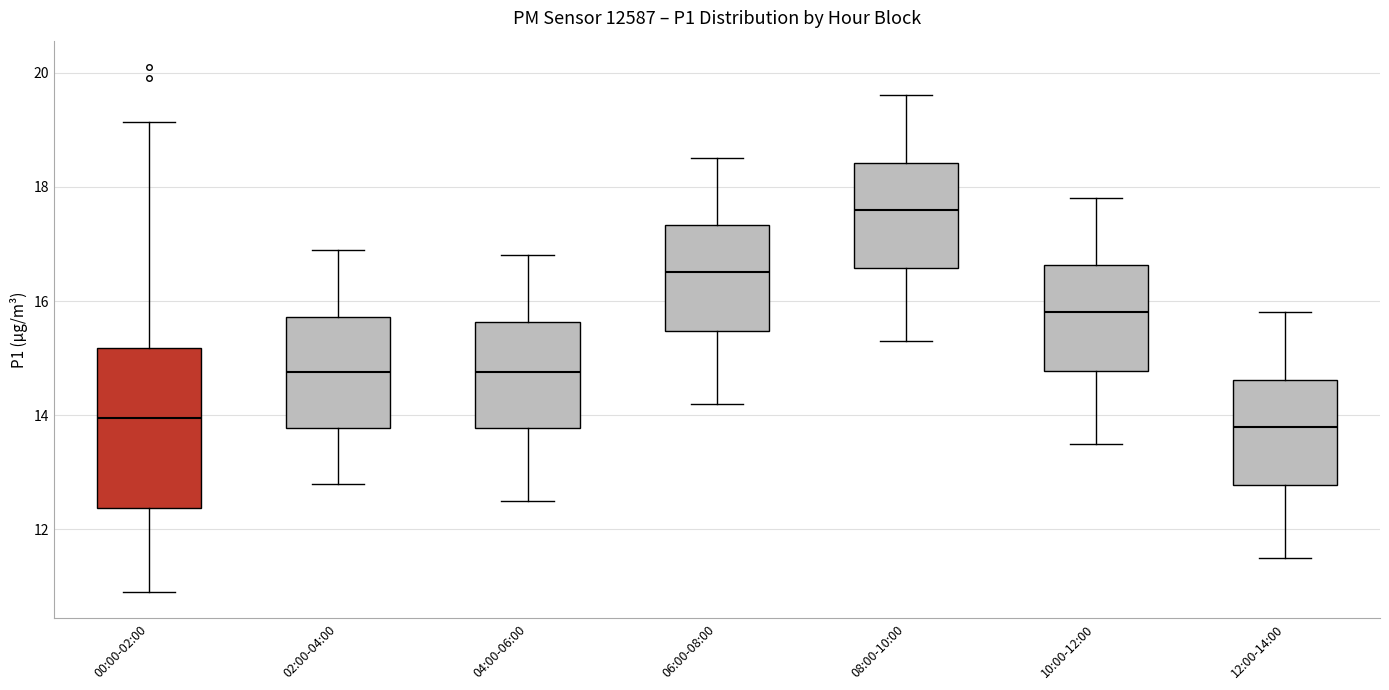

Reading left to right, read every box against the y-axis: the position of its median line, the range the box covers, and the ends of its whiskers. The values are not printed on the chart, so give them approximately, as read against the axis.

00:00-02:00: median 14.0, box 12.4 to 15.2, whiskers 11.0 to 19.2
02:00-04:00: median 14.8, box 13.8 to 15.8, whiskers 12.8 to 17.0
04:00-06:00: median 14.8, box 13.8 to 15.6, whiskers 12.6 to 16.8
06:00-08:00: median 16.6, box 15.4 to 17.4, whiskers 14.2 to 18.6
08:00-10:00: median 17.6, box 16.6 to 18.4, whiskers 15.4 to 19.6
10:00-12:00: median 15.8, box 14.8 to 16.6, whiskers 13.6 to 17.8
12:00-14:00: median 13.8, box 12.8 to 14.6, whiskers 11.6 to 15.8